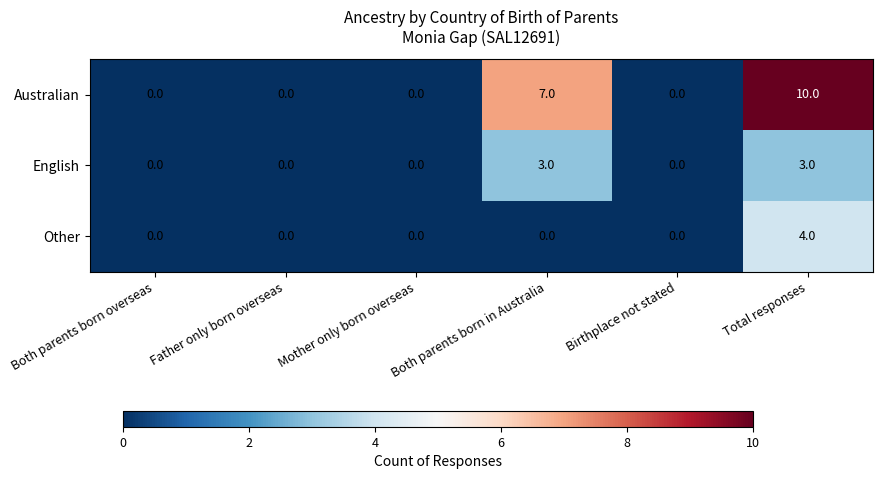

List the series in order of their overall mean, highest first.

Australian, English, Other